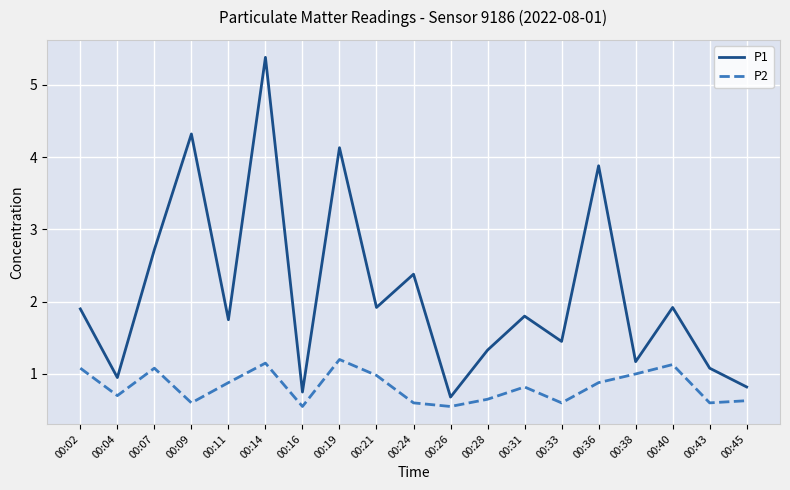

Does the chart have visible grid lines?

Yes